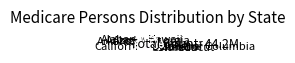

What is the ratio of the value at Georgia to the value at Hawaii?

6.4